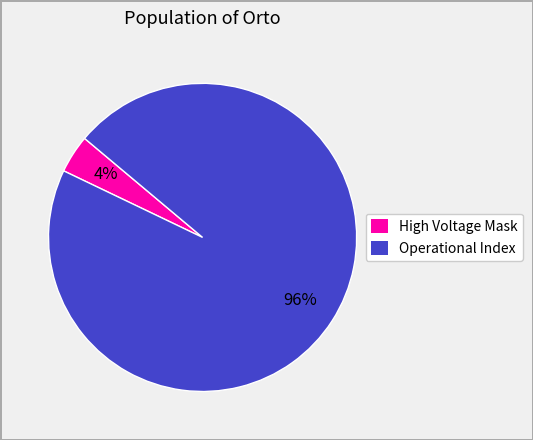

Is there any slice that represents more than half of the pie?

Yes